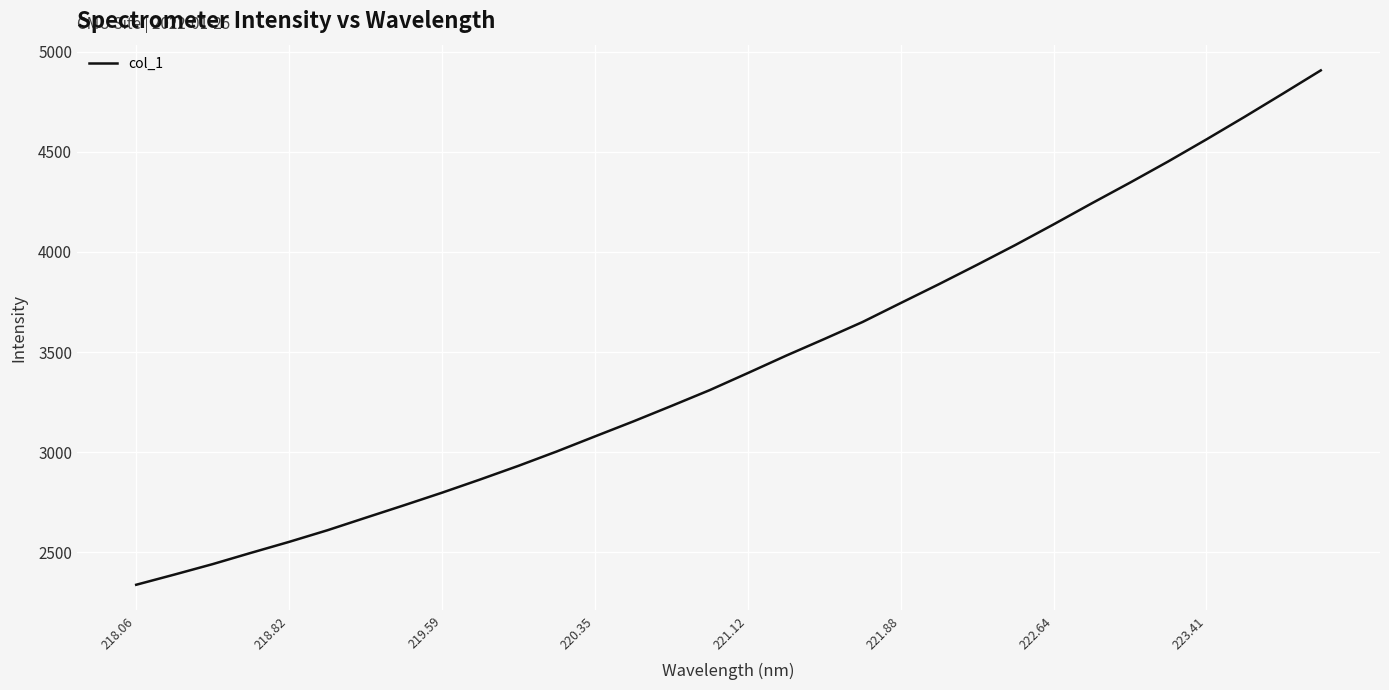

What is the smallest value displayed?

2338.0